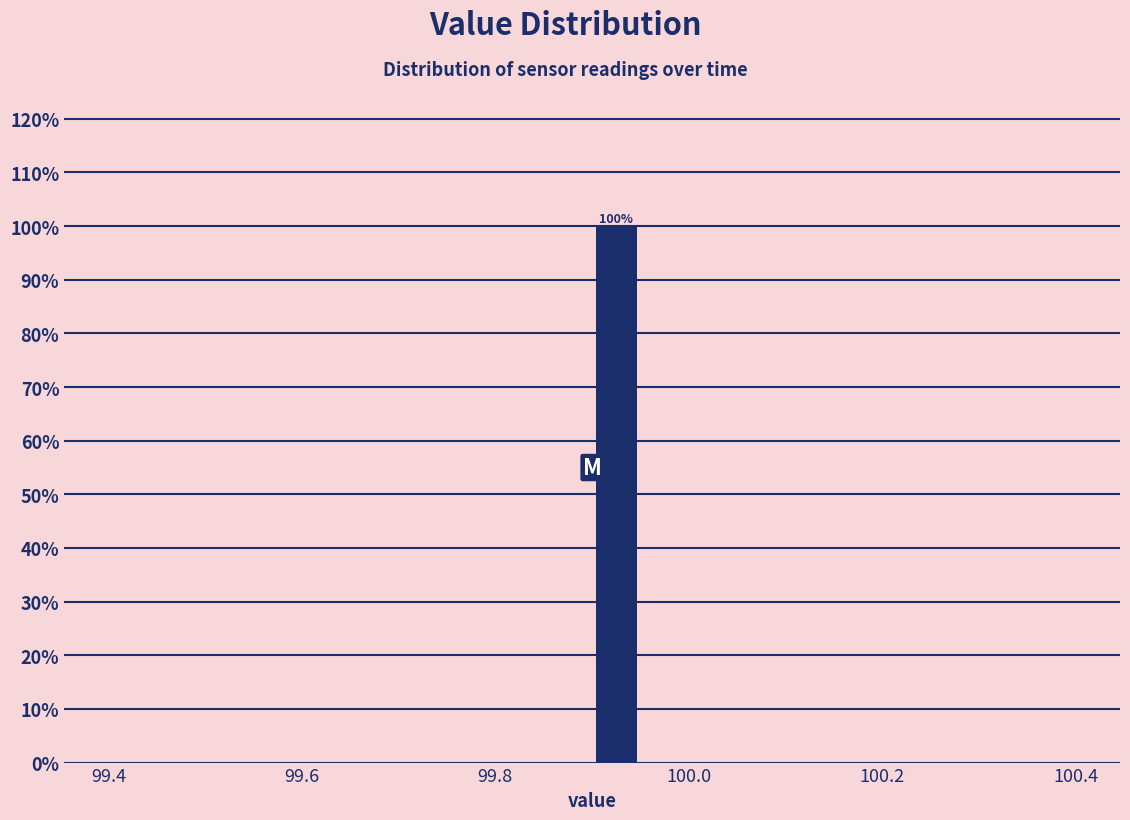

Around what value on the x-axis is the tallest bar? Give the approximate position of its centre, as read against the axis.

99.92